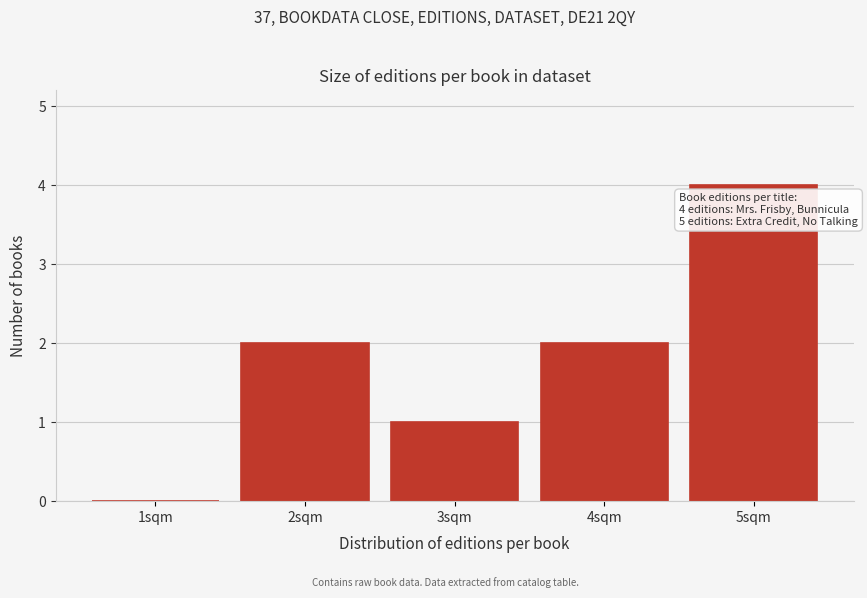

Reading left to right, extract all data points from this chart.

1sqm=0	2sqm=2	3sqm=1	4sqm=2	5sqm=4